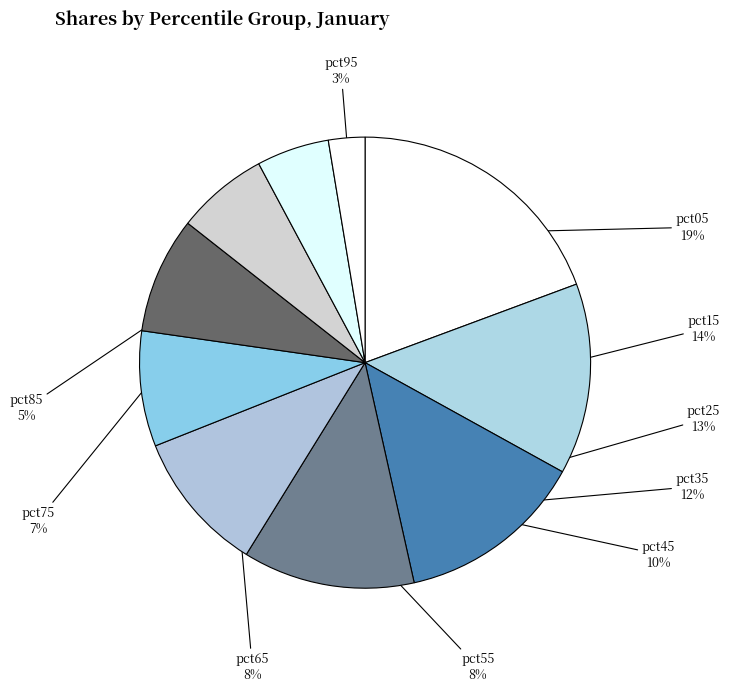

How many slices are in this pie chart?

10